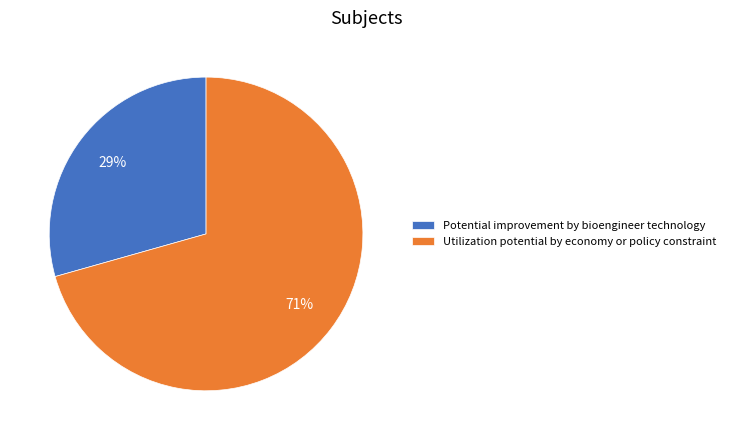

To the nearest percent, what is the average slice percentage?

50%